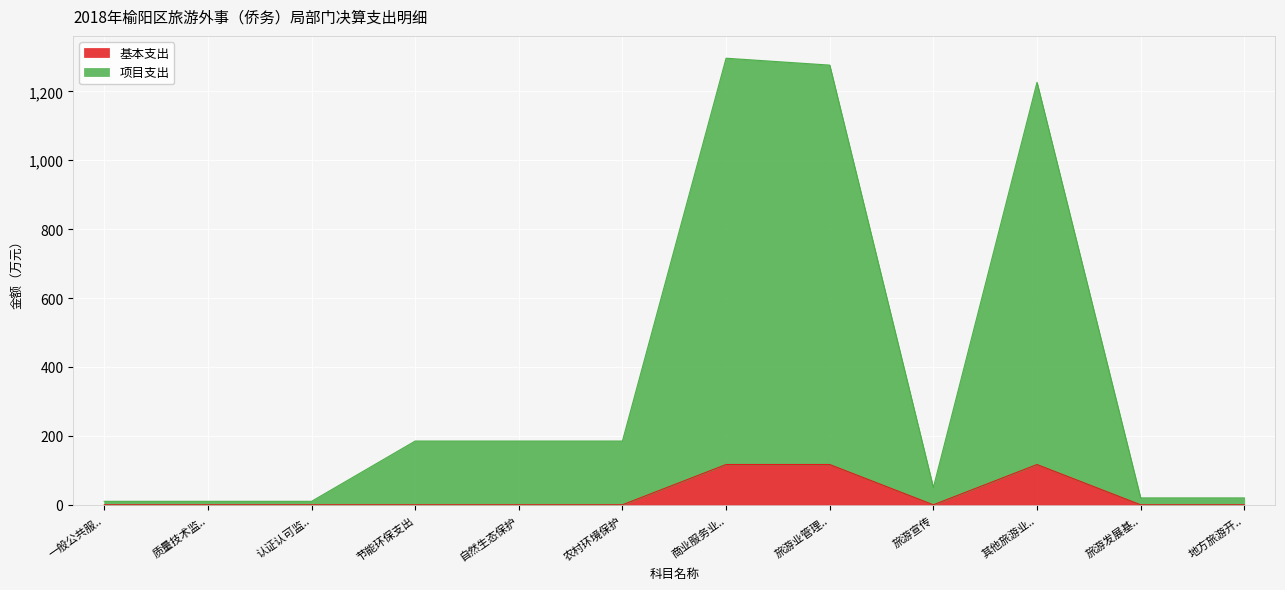

The 基本支出 series shows -53.9 at 农村环境保护. True or false?

False